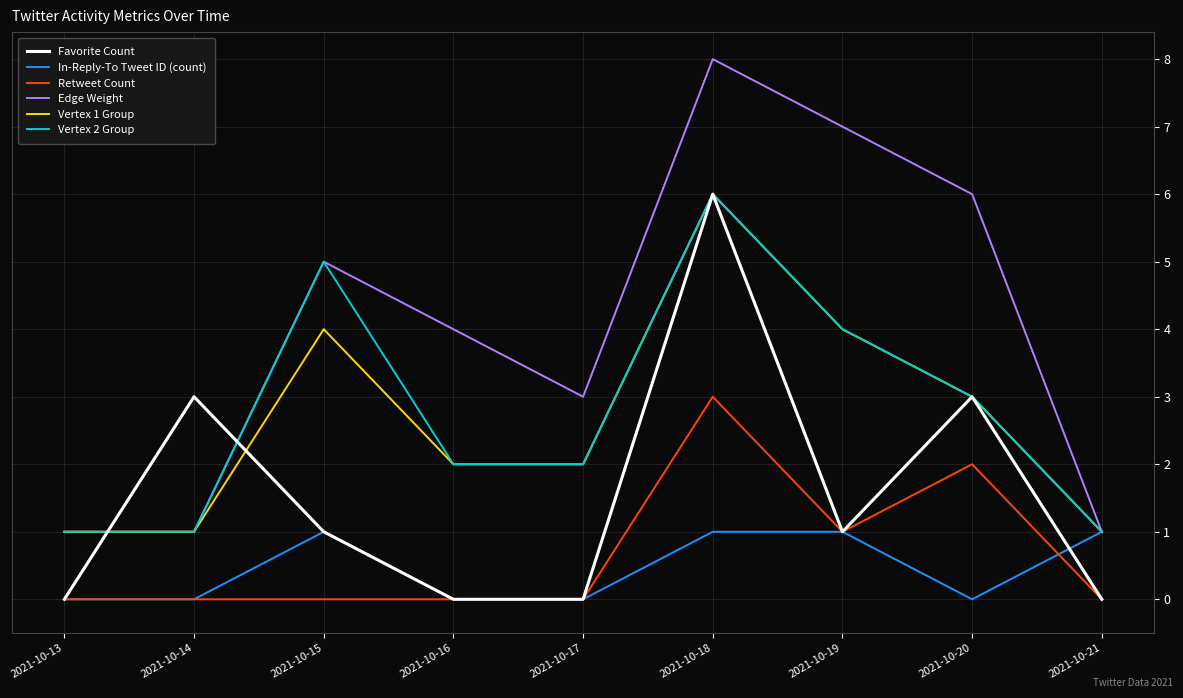

Which series changed the most between 2021-10-16 and 2021-10-17?

Edge Weight